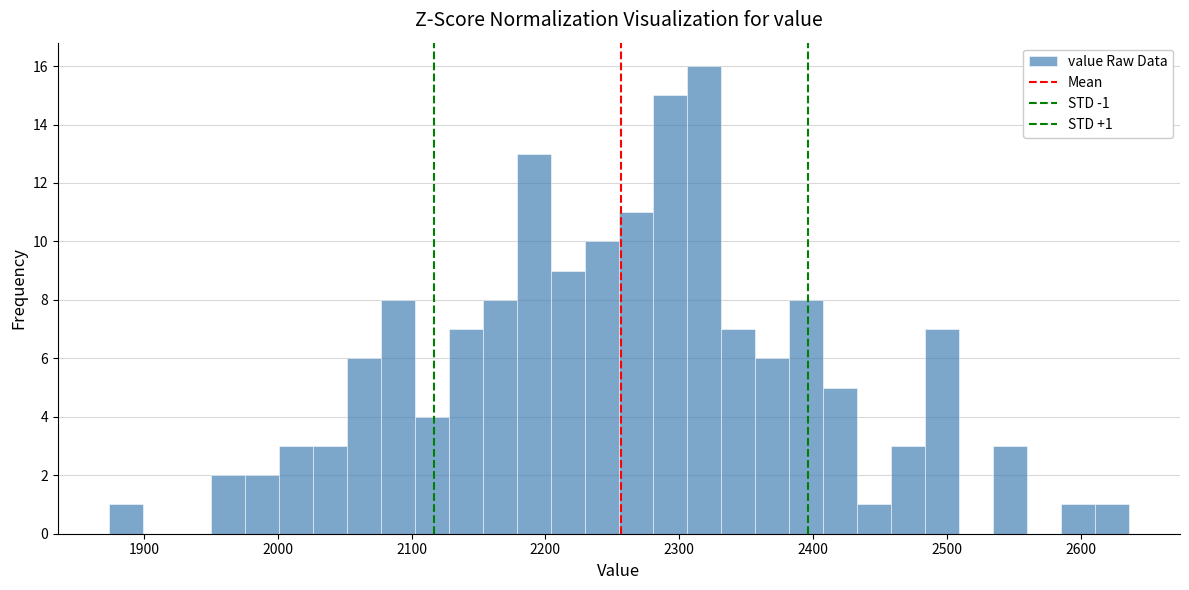

Read against the x-axis, roughly where is the centre of the tallest bar?

2320